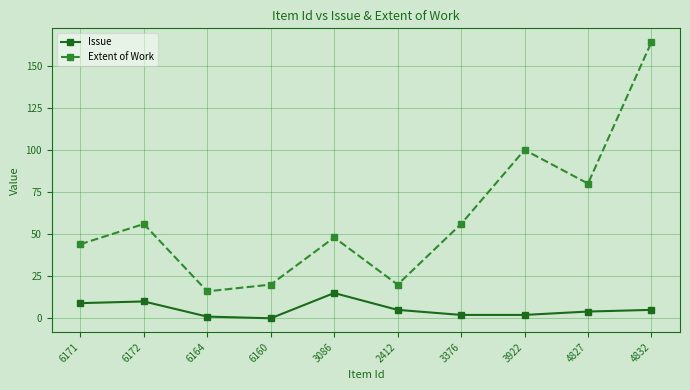

Is it true that Extent of Work equals 164 at 4832?

True